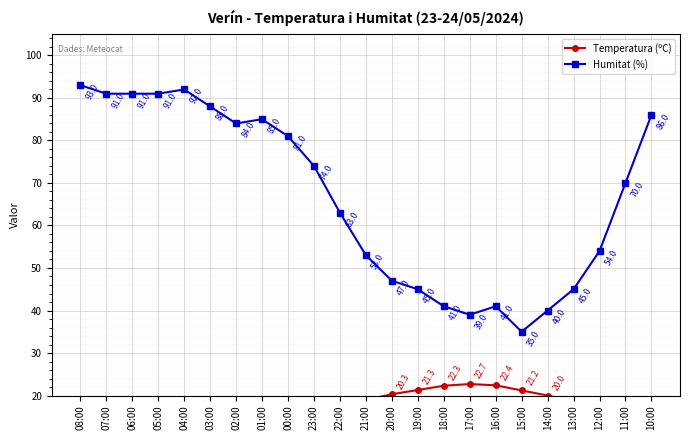

How many lines are shown in the chart?

2